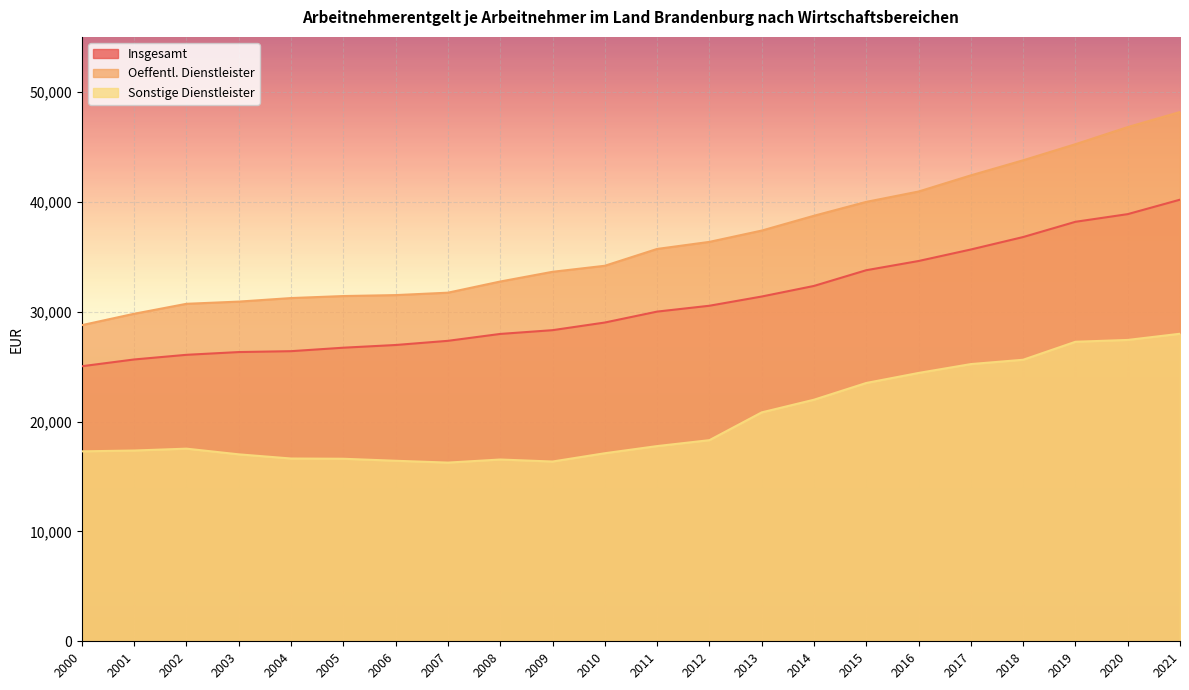

How many values in the Sonstige Dienstleister series exceed 17763?

10